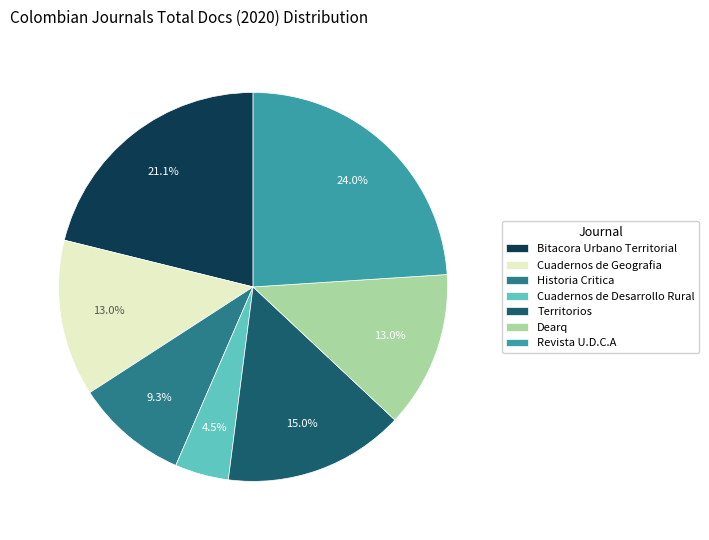

Does any single category account for the majority?

No